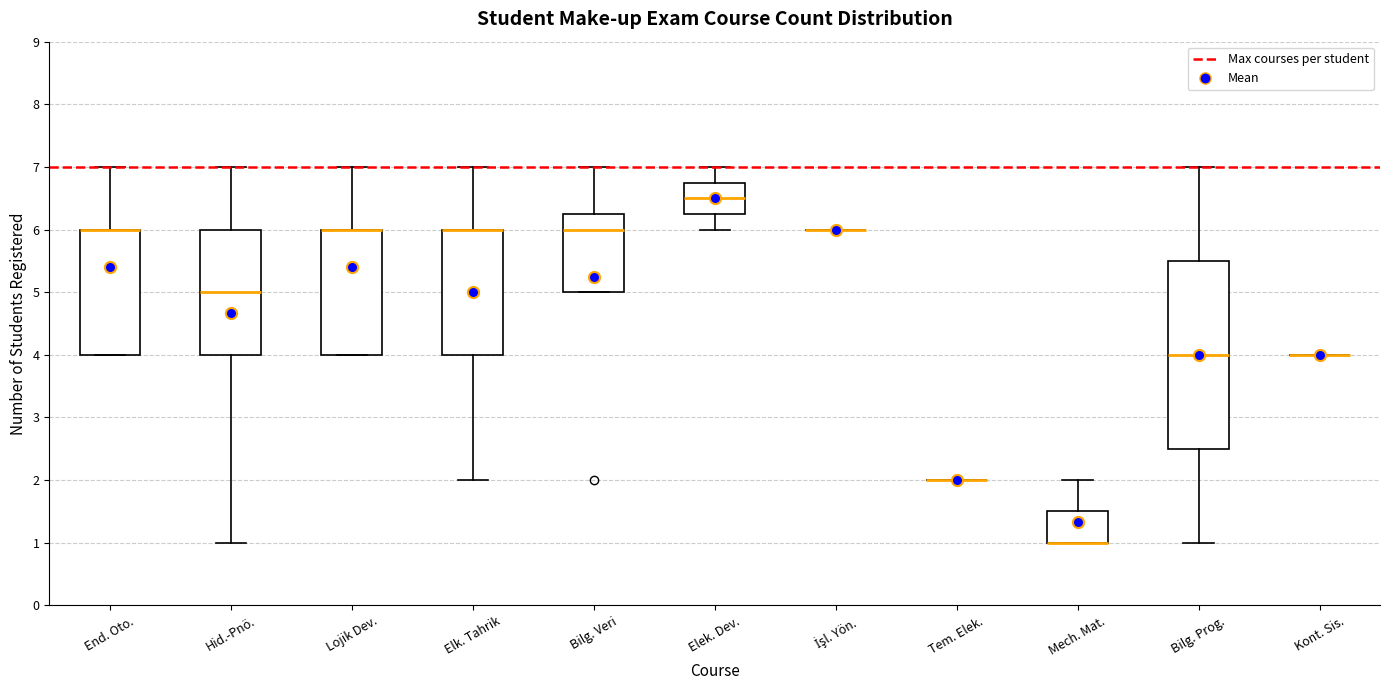

Where is the lower edge of the box for Elk. Tahrik on the y-axis? The values are not printed on the chart, so give them approximately, as read against the axis.

4.0